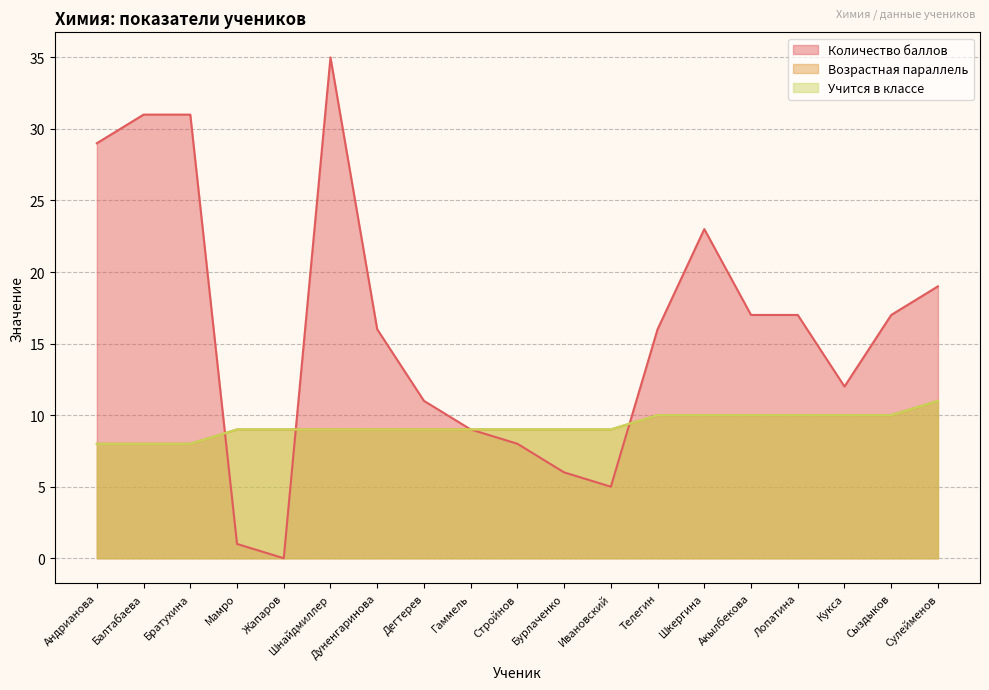

Does the chart have visible grid lines?

Yes